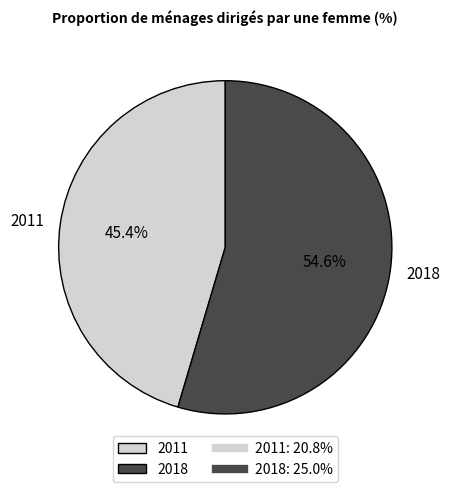

Which has a higher value, 2011 or 2018?

2018